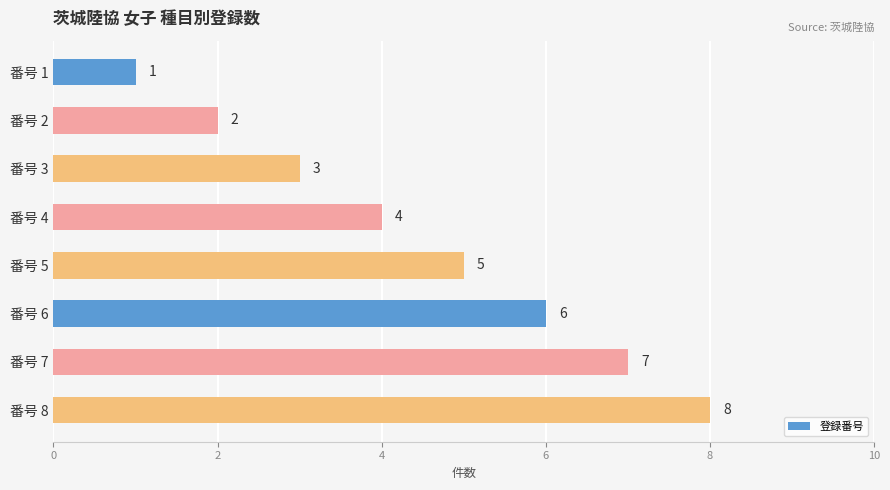

How many values are between 3 and 7?

5